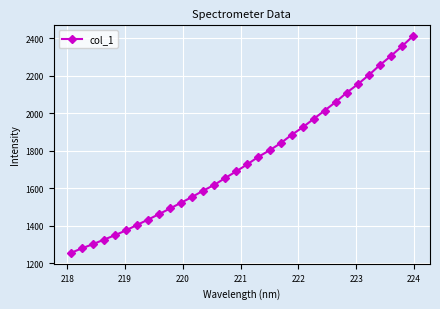

True or false: the data has more than 2 interior local peaks.

False